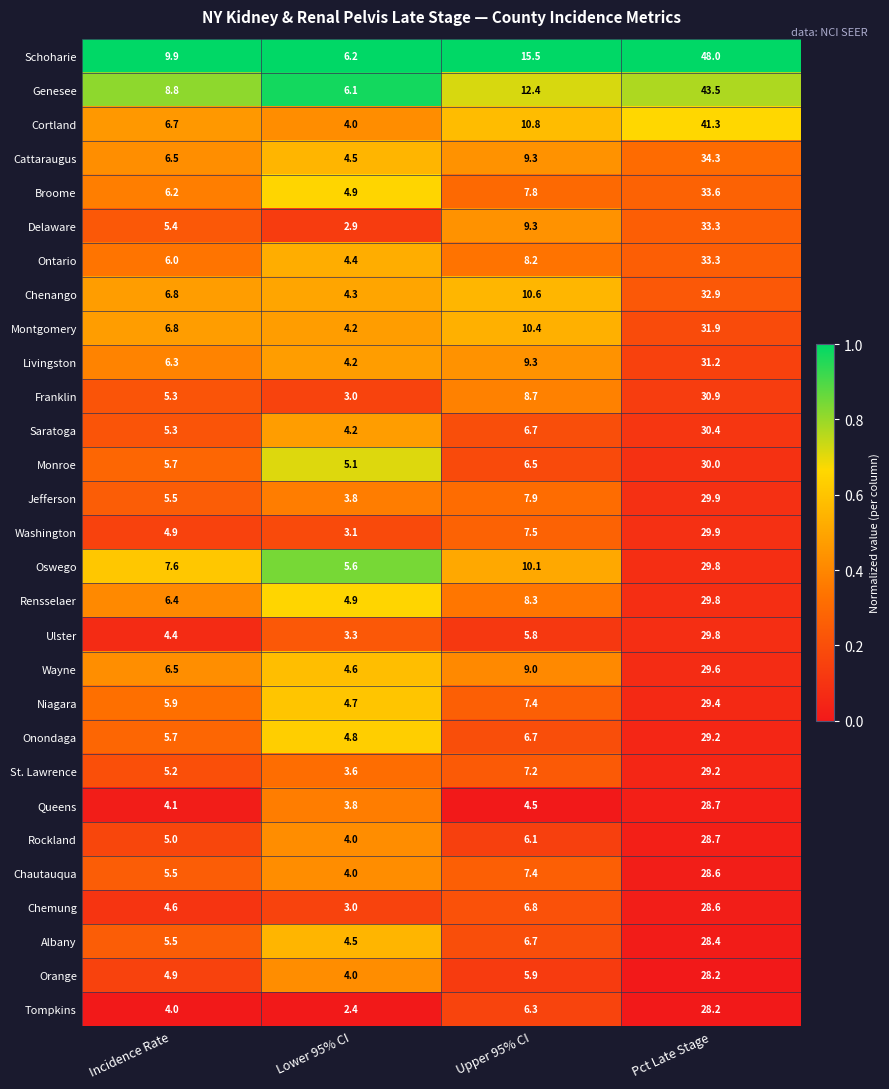

List the labels in order of Montgomery value, largest first.

Pct Late Stage, Upper 95% CI, Incidence Rate, Lower 95% CI